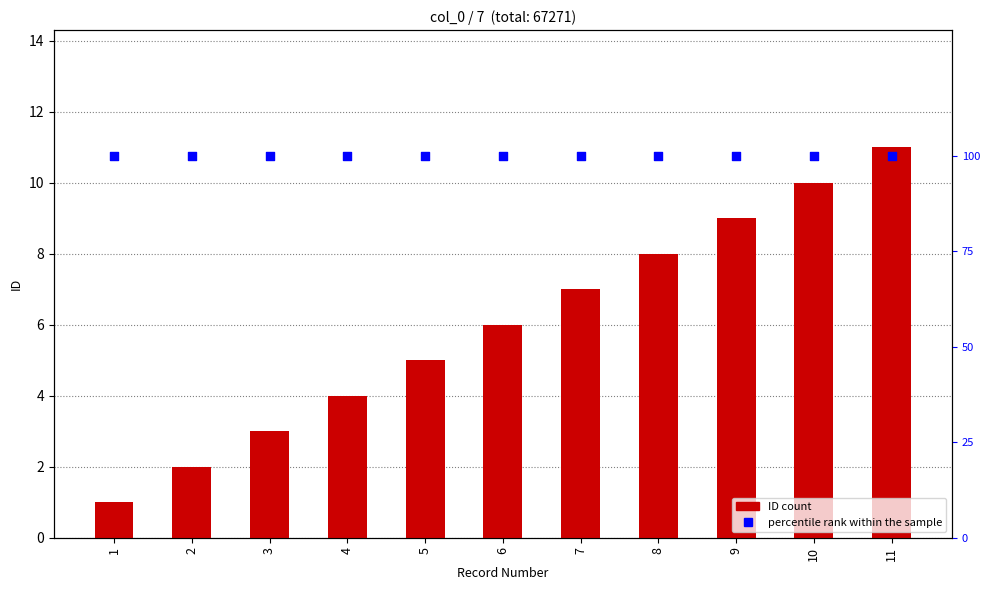

Is the value of percentile rank within the sample at 11 greater than the value of ID count at 1?

Yes